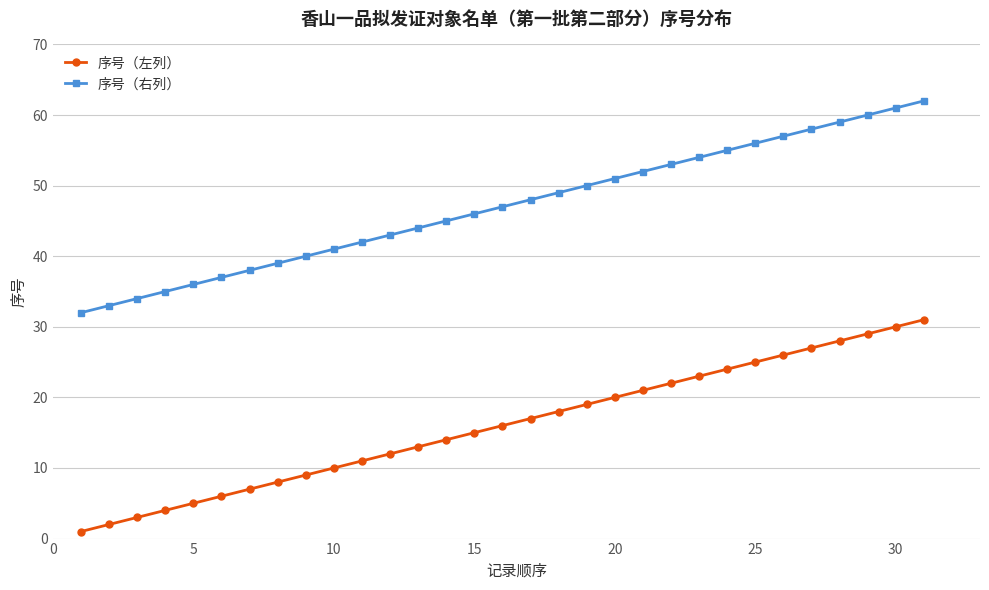

Rank the series by their maximum value, from lowest to highest.

序号（左列）, 序号（右列）